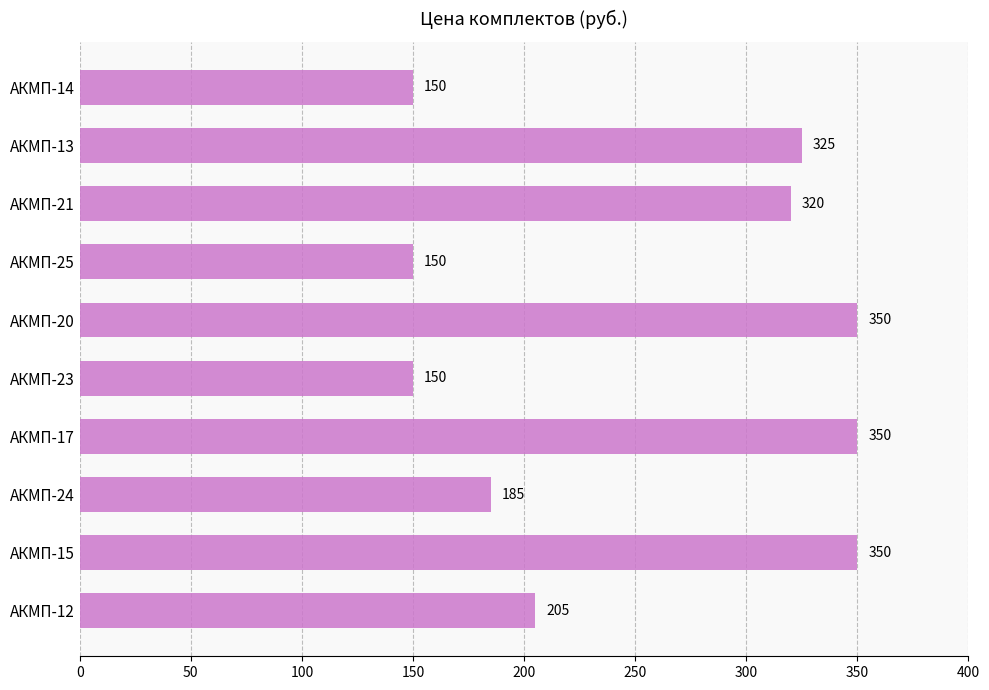

What is the ratio of the value at АКМП-21 to the value at АКМП-23?

2.1